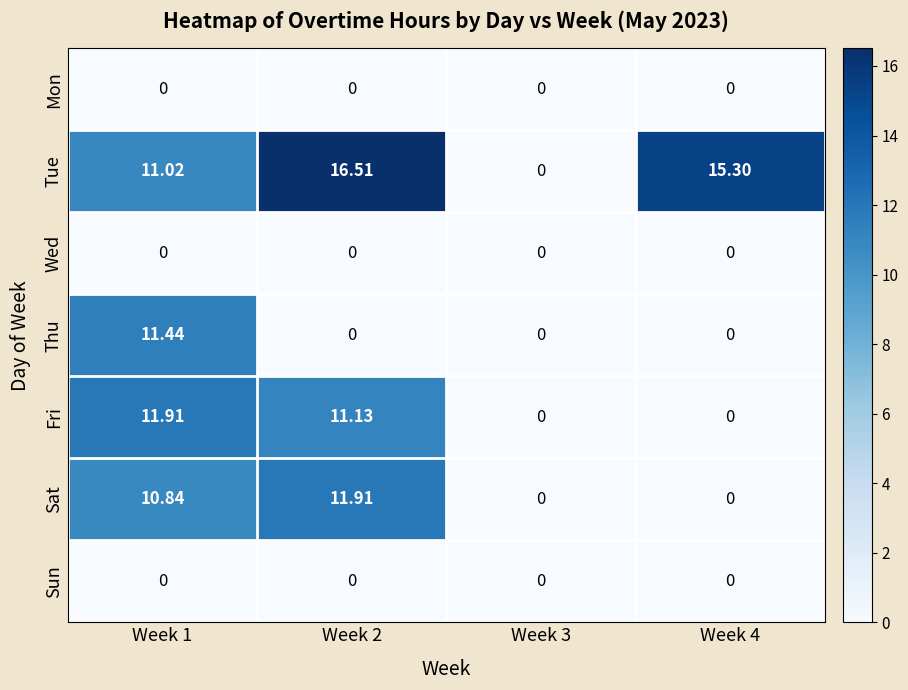

Which series has the largest range (max minus min)?

Tue